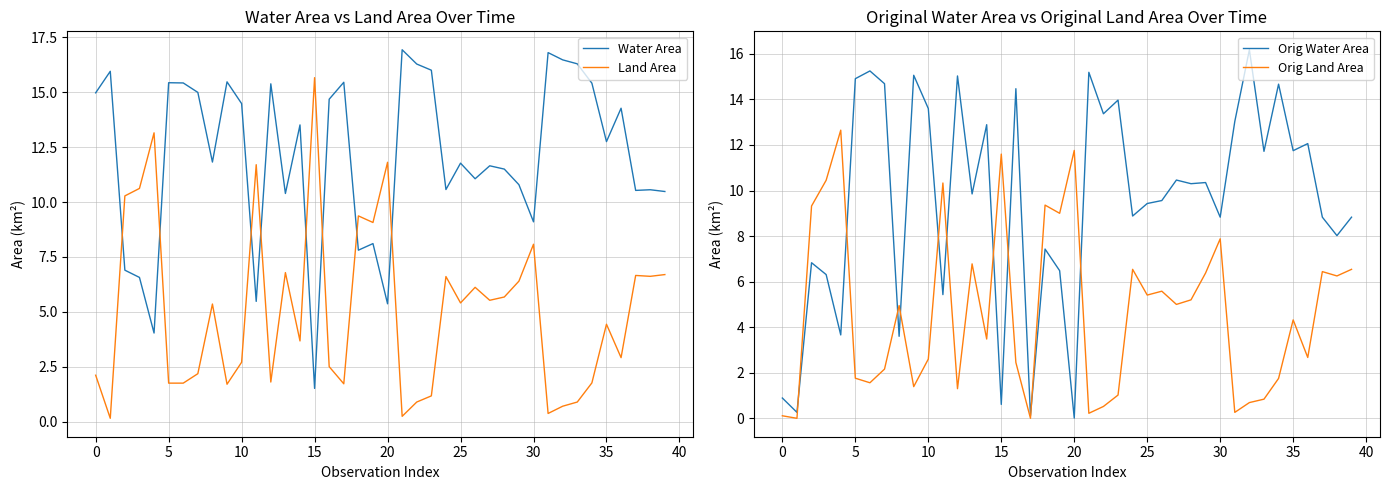

At how many categories does at least one series exceed 13?

21